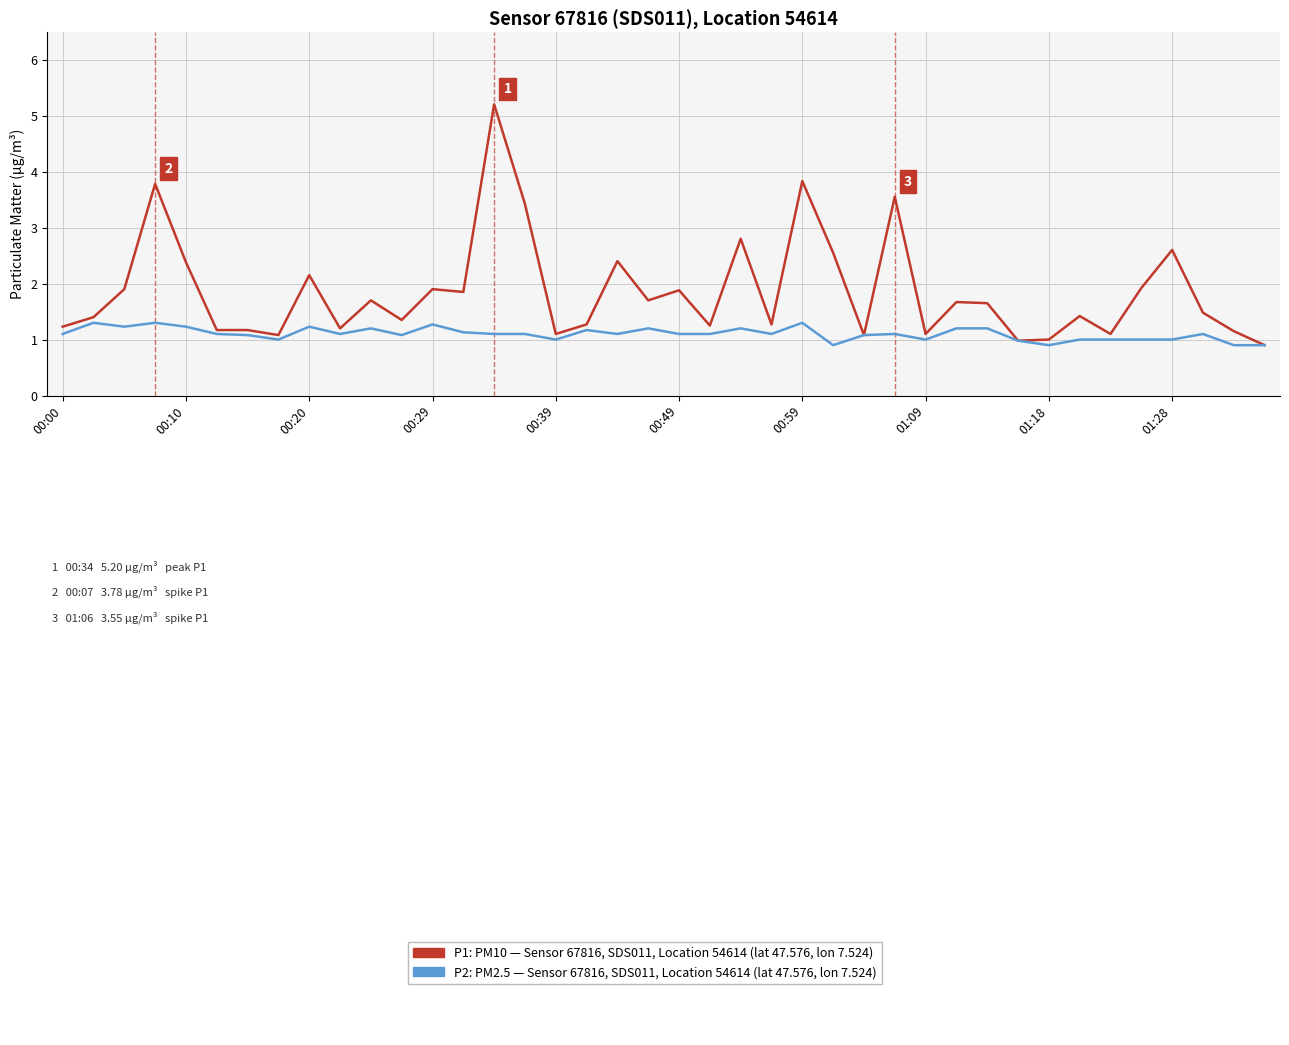

What is the minimum value shown in the chart?

0.9